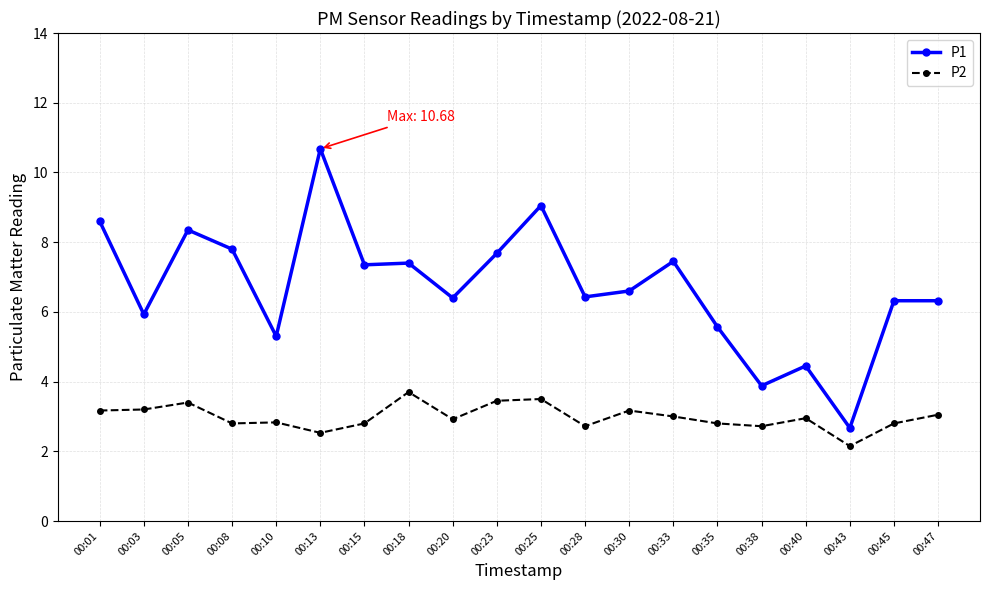

Which series has the widest spread of values?

P1